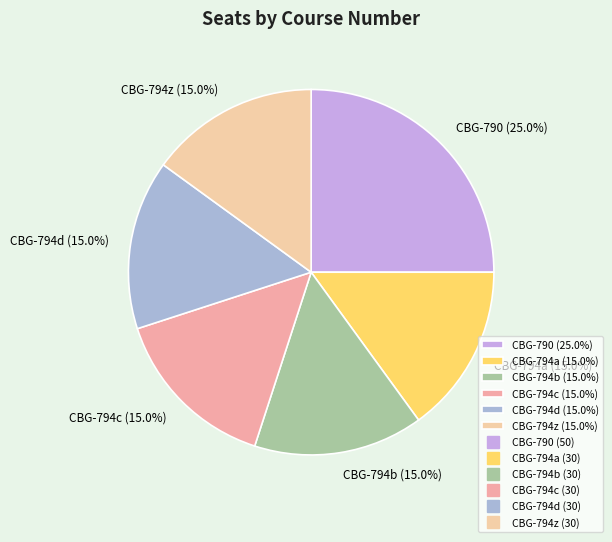

How many segments does this pie chart have?

6